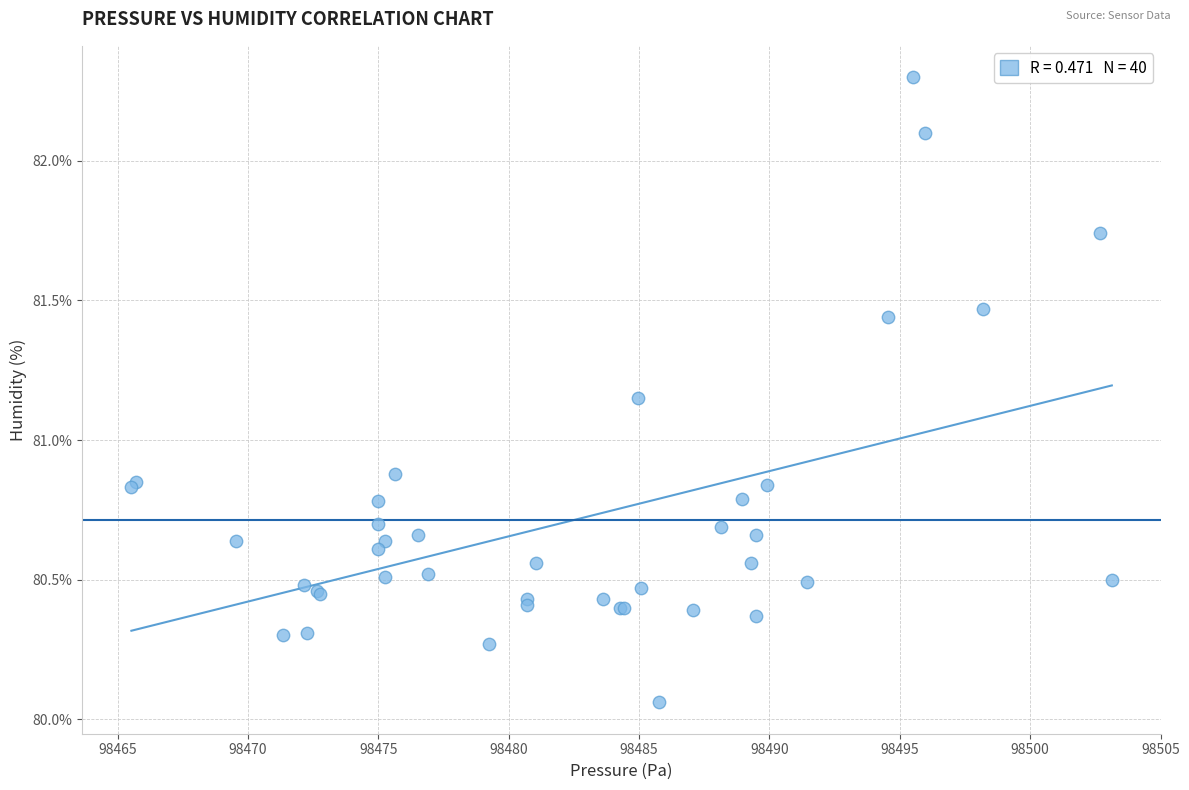

What Y value in the scatter plot is closest to 81?

80.9